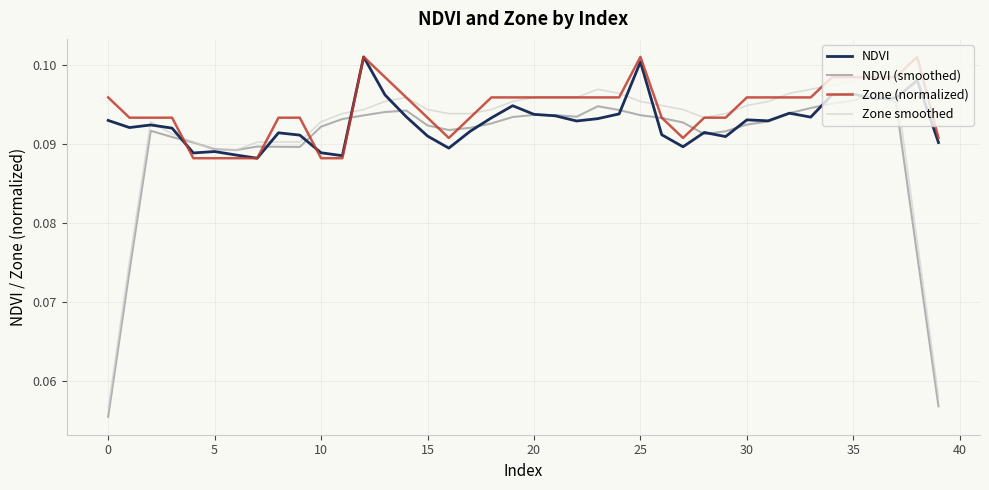

Which series has the widest spread of values?

Zone smoothed